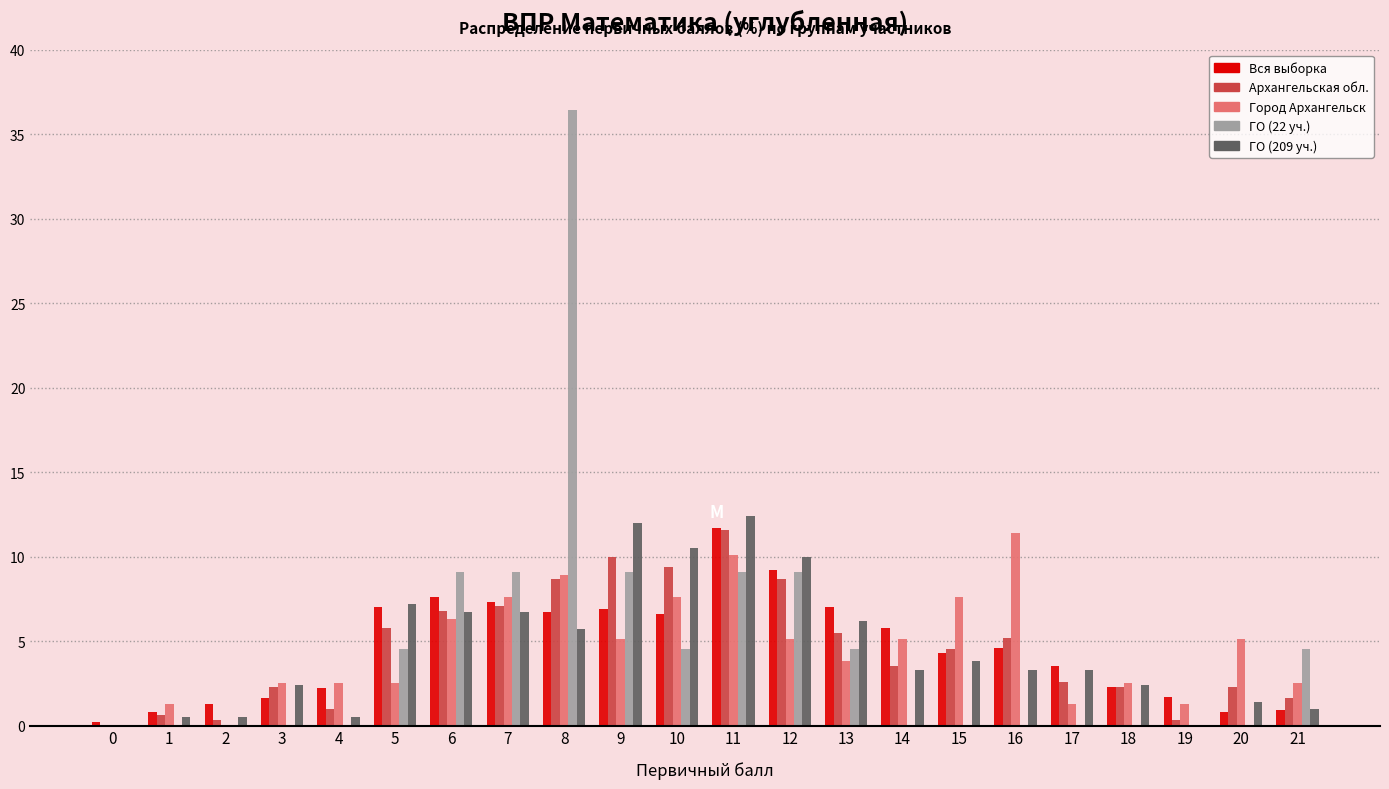

True or false: Вся выборка has a value of 9.9 at 13.

False